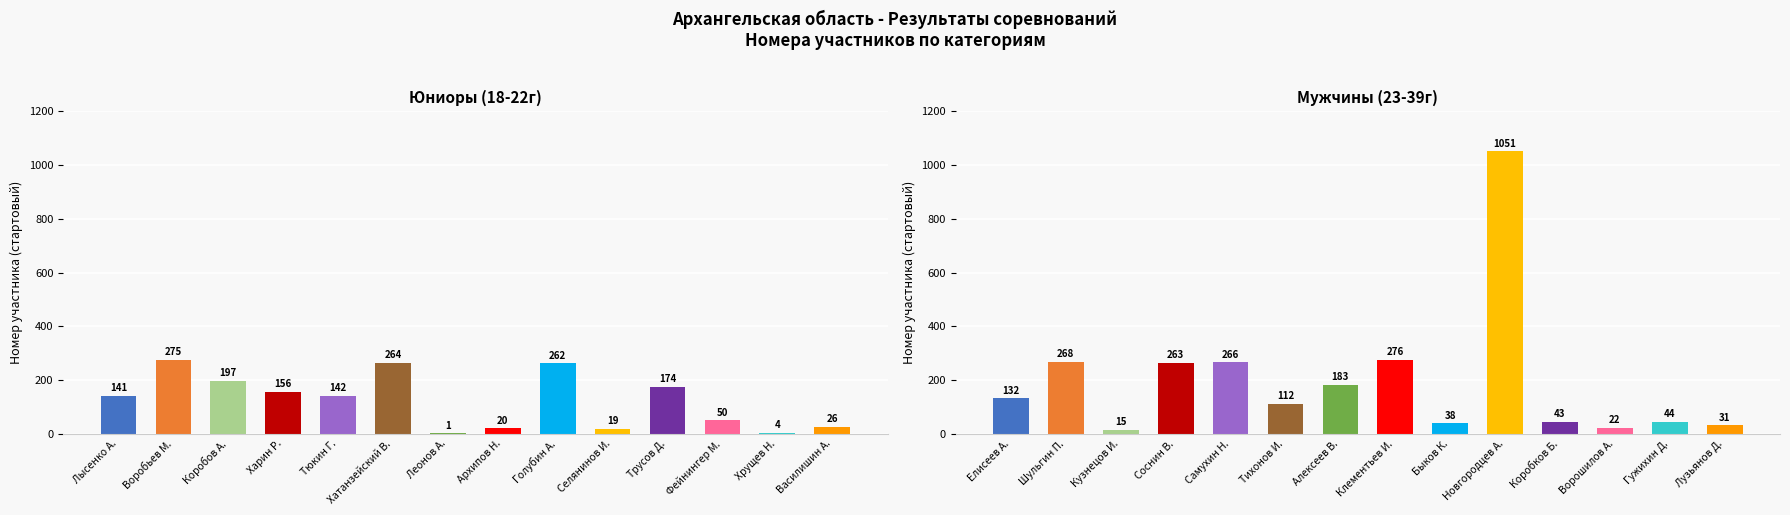

What is the label of the 12th bar from the left?

Ворошилов А.